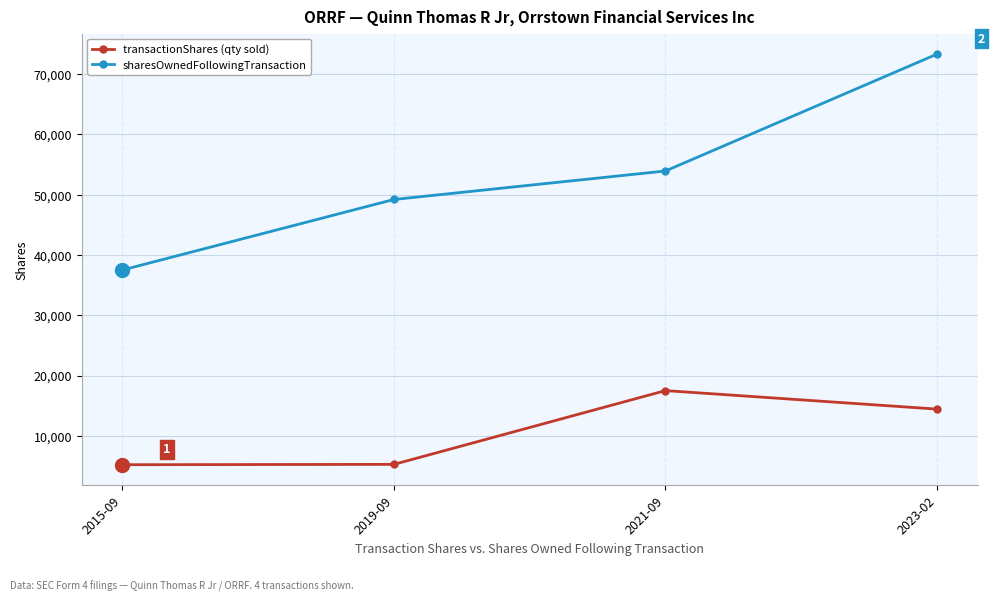

What is the label of the 2nd point from the right?

2021-09